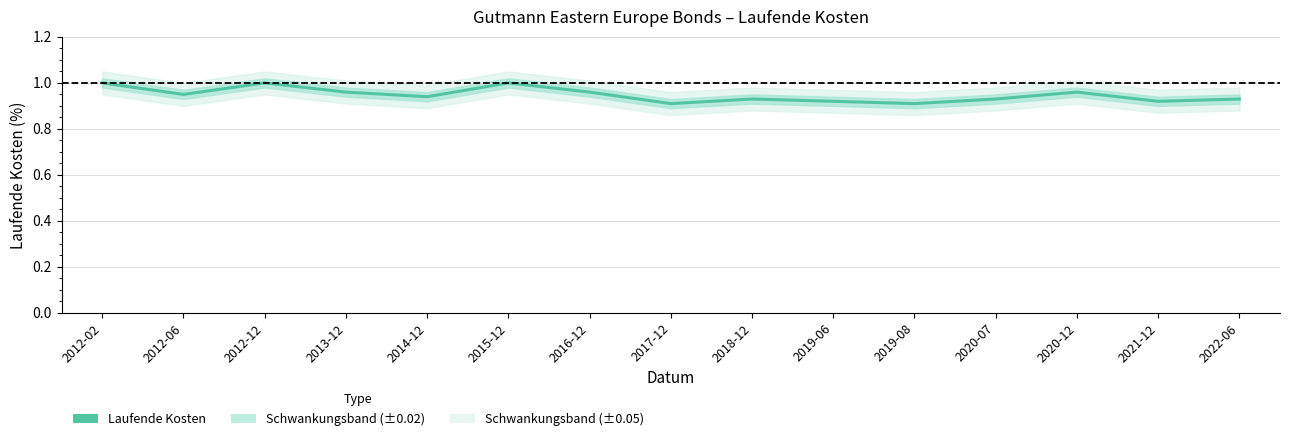

What is the average value?

0.9